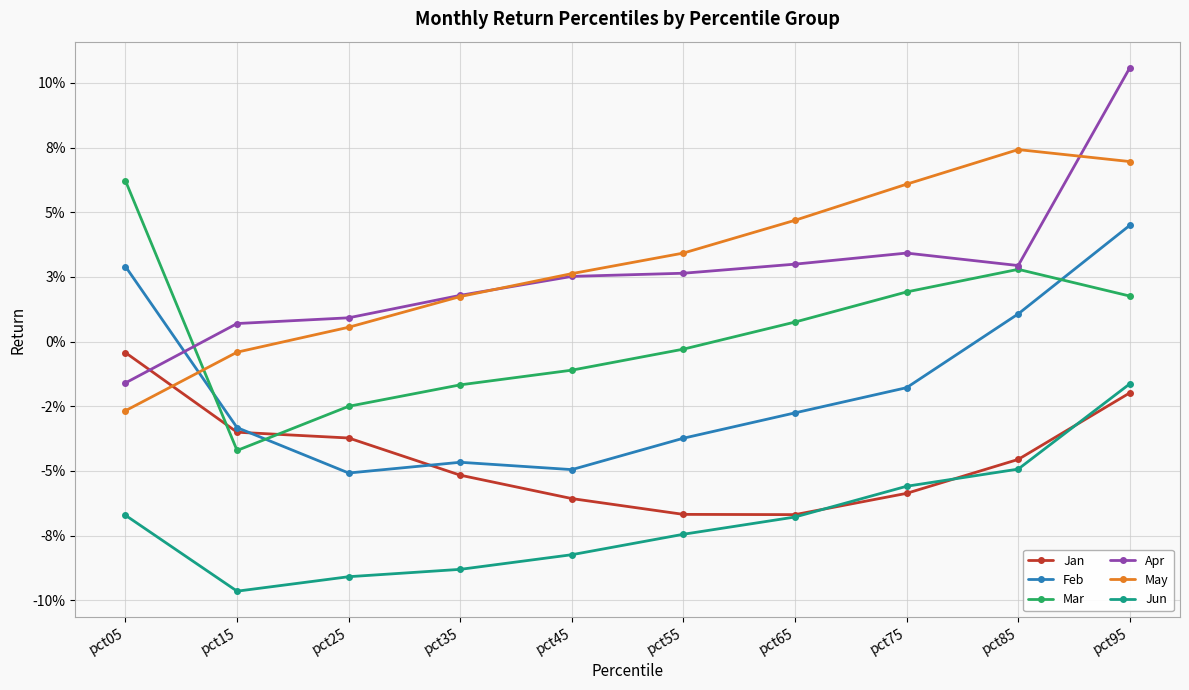

What are all the series names shown in the legend?

Jan, Feb, Mar, Apr, May, Jun